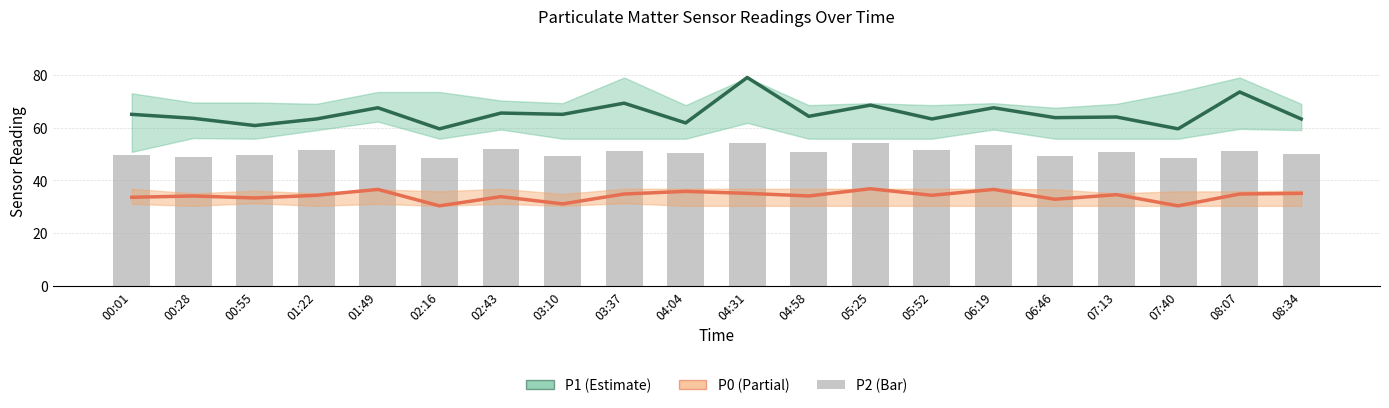

Which has a higher value, 00:55 or 02:16?

00:55